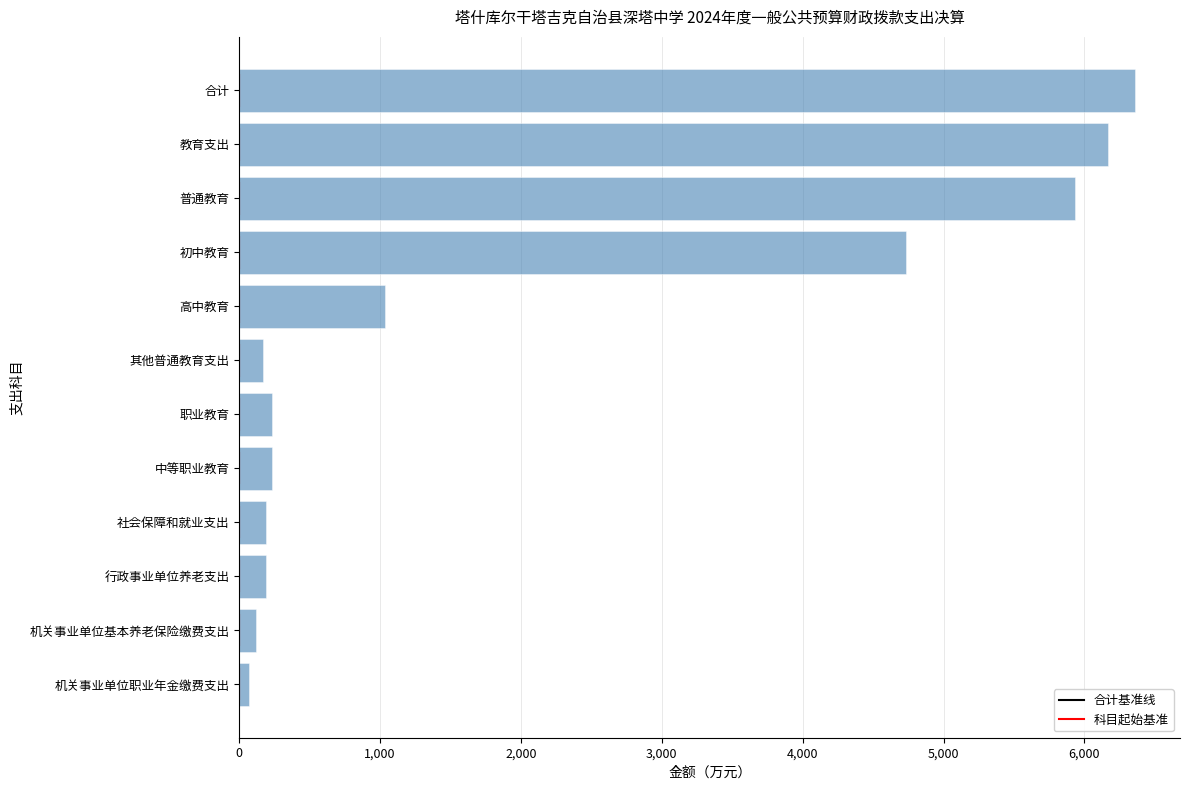

The chart shows a value of 4731.1 at 初中教育. True or false?

True